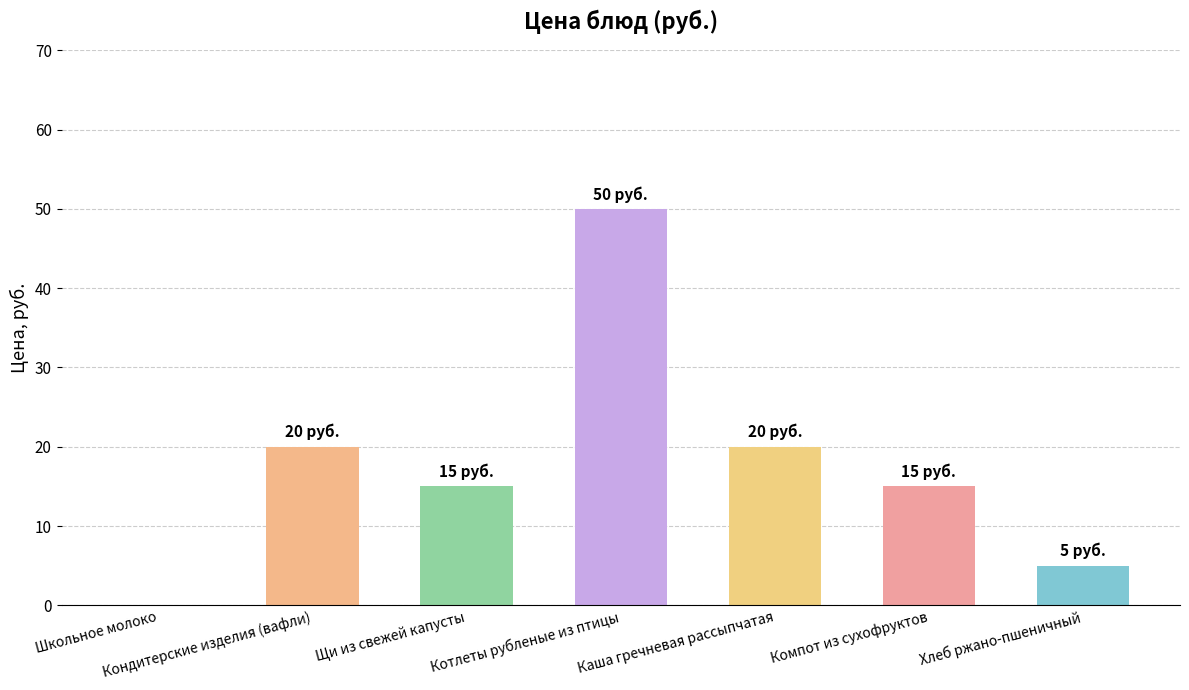

Reading right to left, transcribe all the data shown in this chart.

Хлеб ржано-пшеничный=5	Компот из сухофруктов=15	Каша гречневая рассыпчатая=20	Котлеты рубленые из птицы=50	Щи из свежей капусты=15	Кондитерские изделия (вафли)=20	Школьное молоко=0